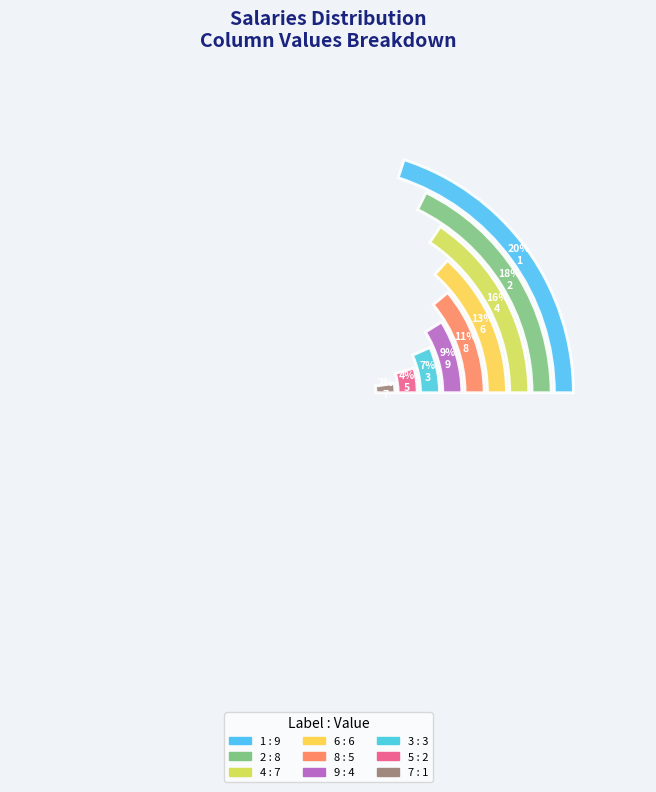

To the nearest percent, what percentage of the pie is 6?

13%